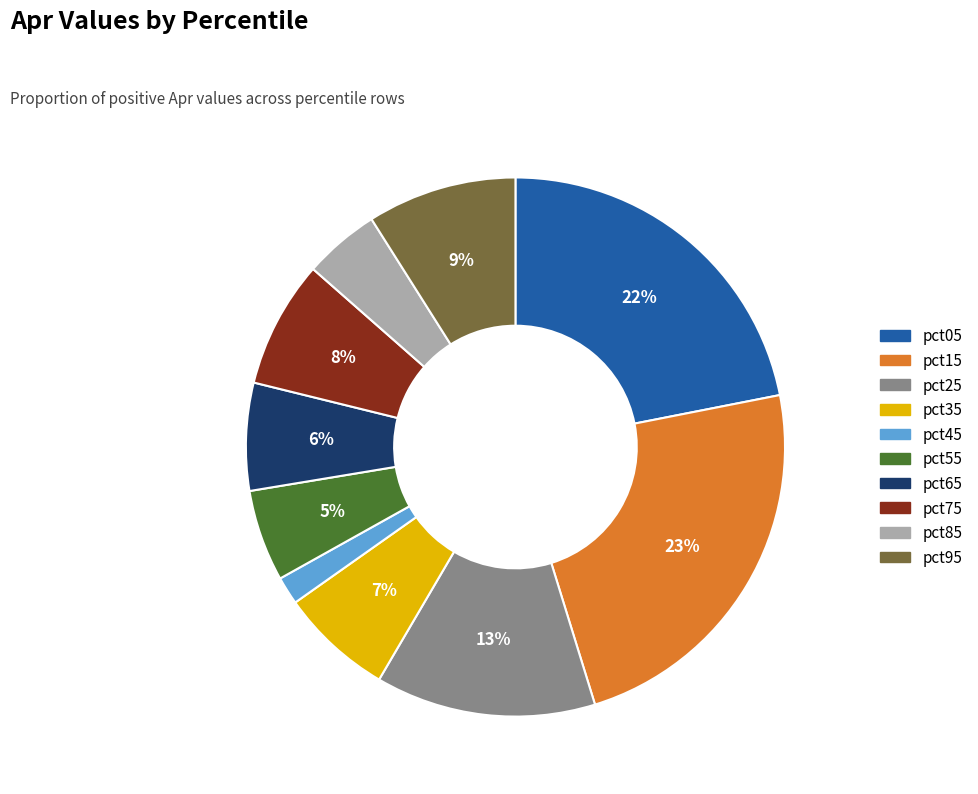

What percentage is the pct55 slice, to the nearest percent?

5%